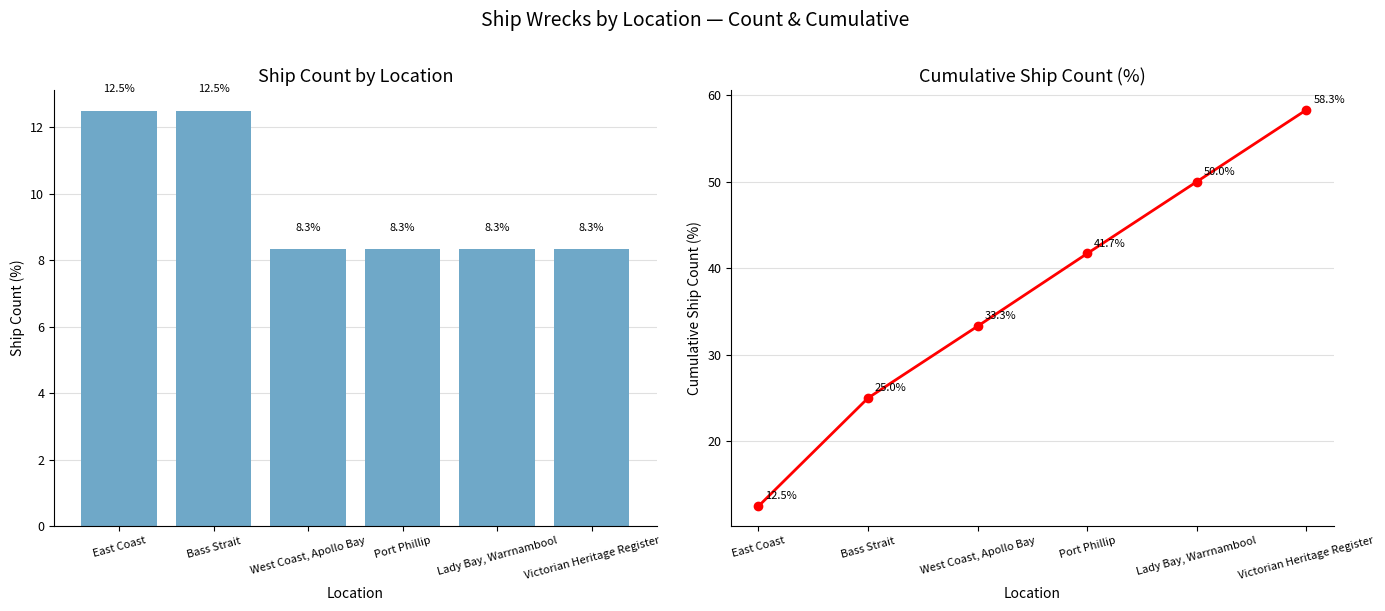

What is the maximum value shown in the chart?

58.3